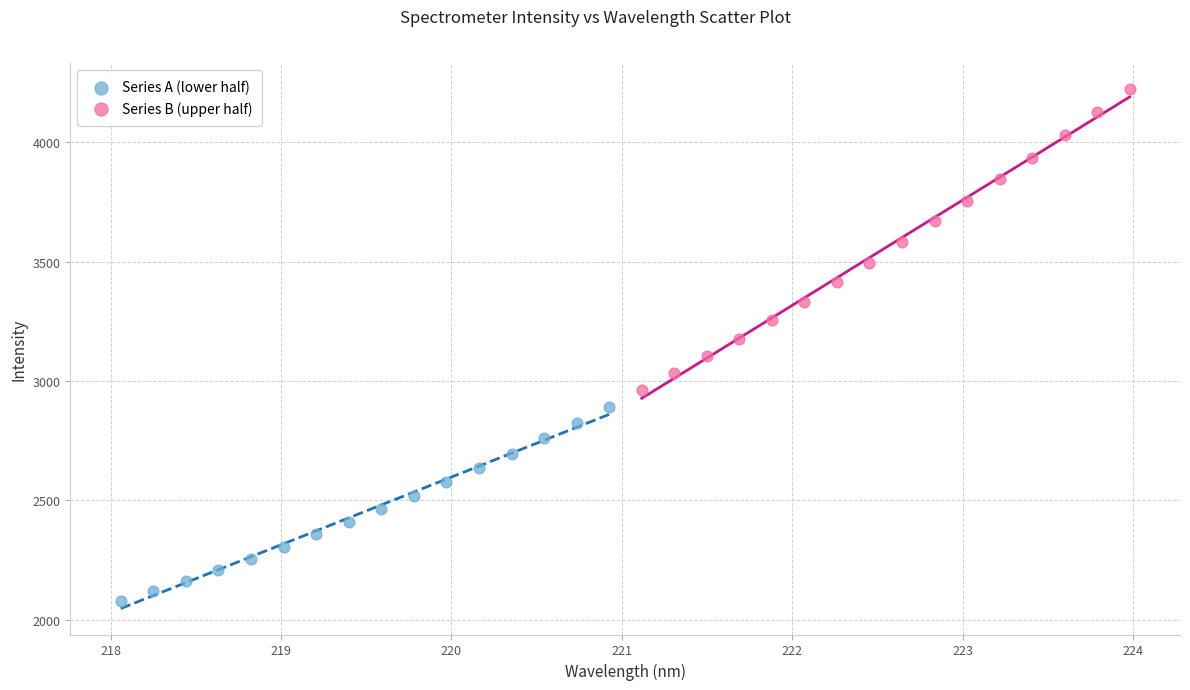

Which series has the largest Y range (max minus min)?

Series B (upper half)